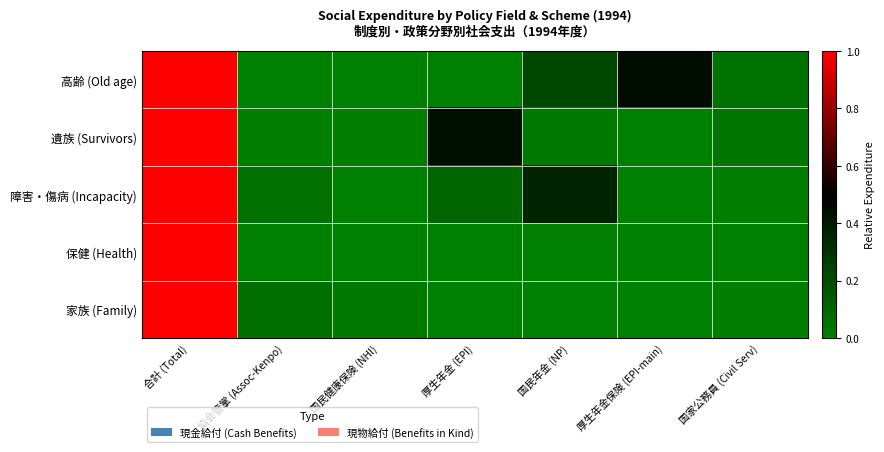

Between 厚生年金 (EPI) and 国民年金 (NP), which is larger?

国民年金 (NP)